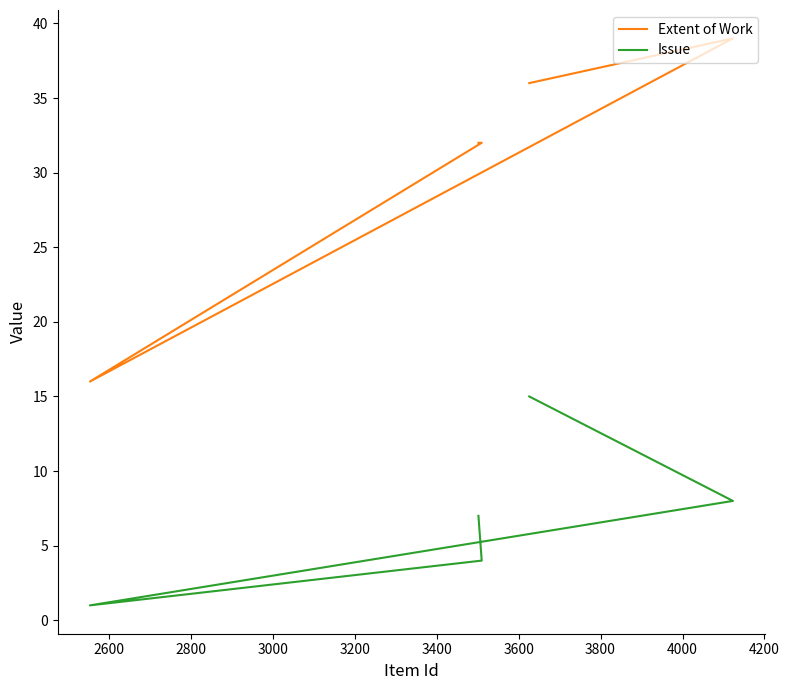

Which series has the largest total across all categories?

Extent of Work